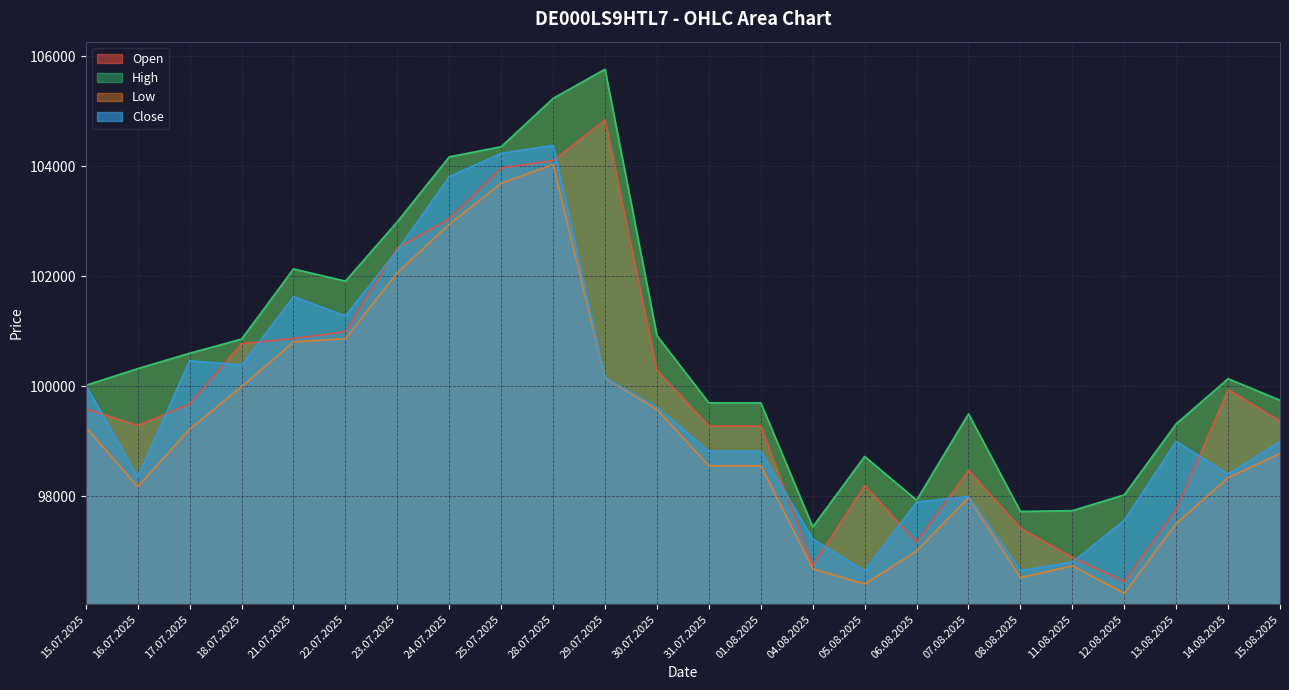

At which label is Open closest to 100642?

18.07.2025